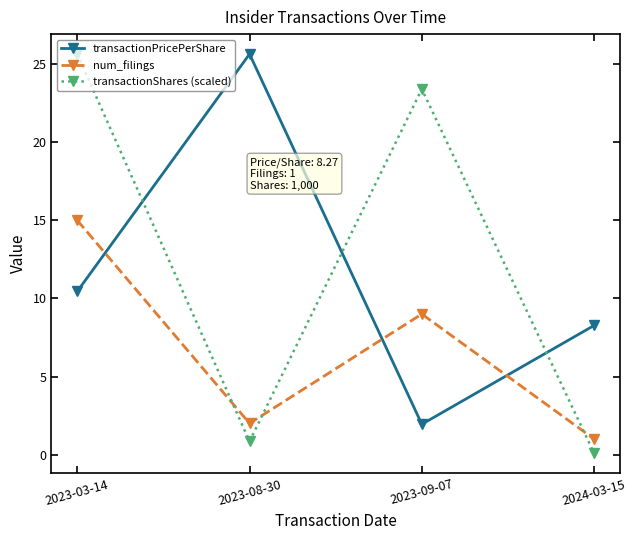

Where is the first local maximum for transactionPricePerShare?

2023-08-30